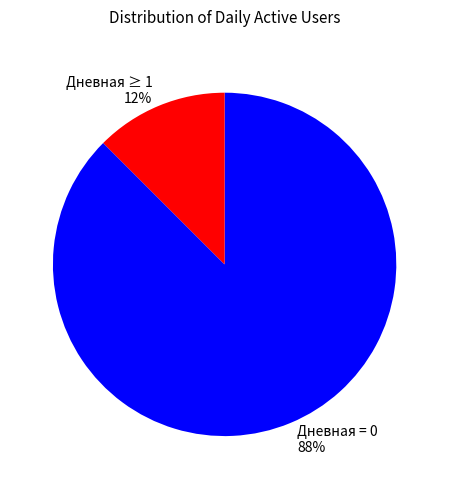

What is the smallest slice in the pie chart?

Дневная ≥ 1 12%